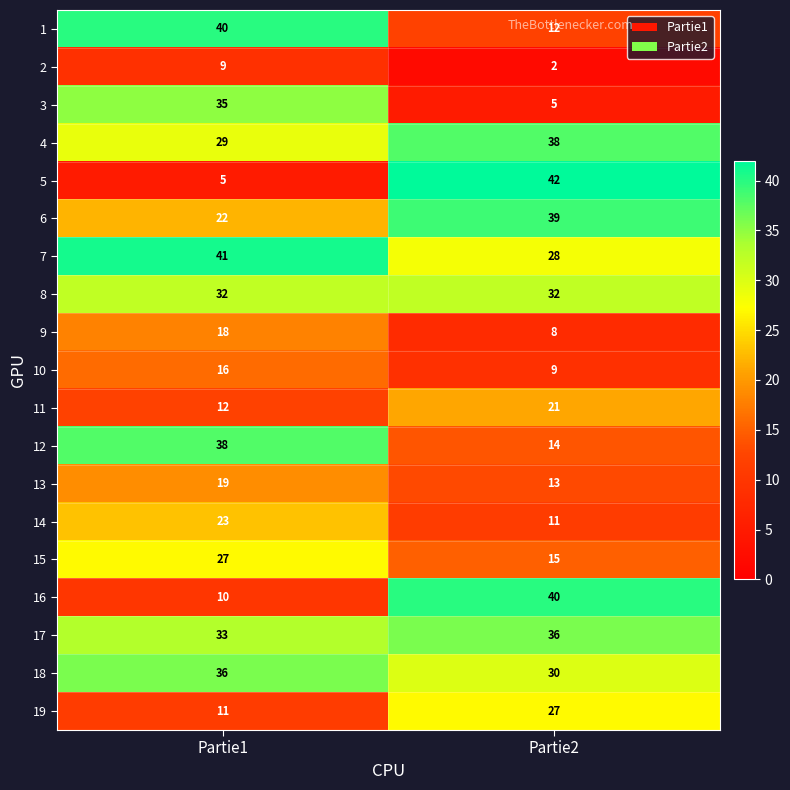

At which category does the chart reach its peak across all series?

Partie2